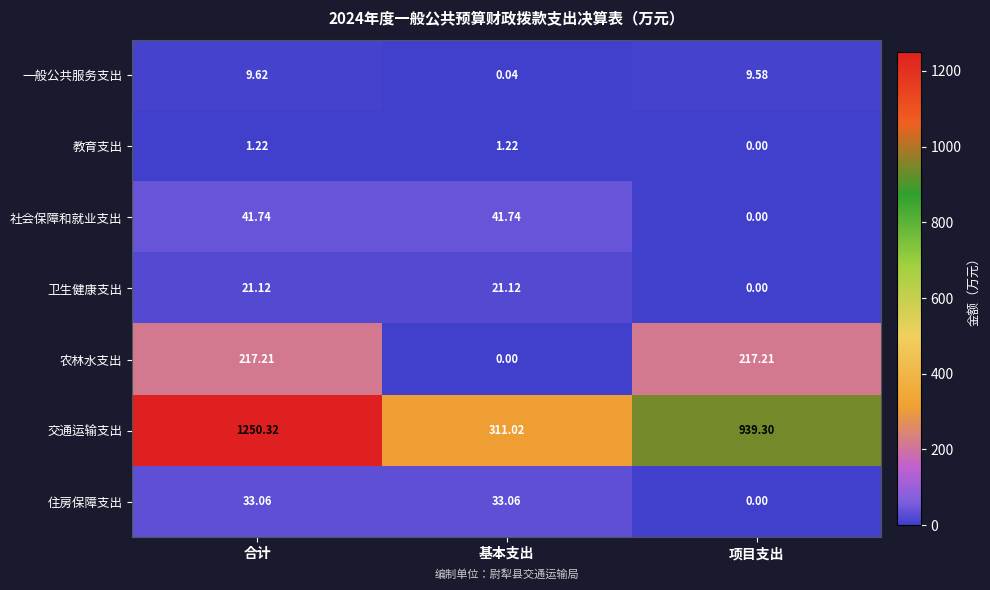

Rank the series at 合计 from highest to lowest value.

交通运输支出, 农林水支出, 社会保障和就业支出, 住房保障支出, 卫生健康支出, 一般公共服务支出, 教育支出